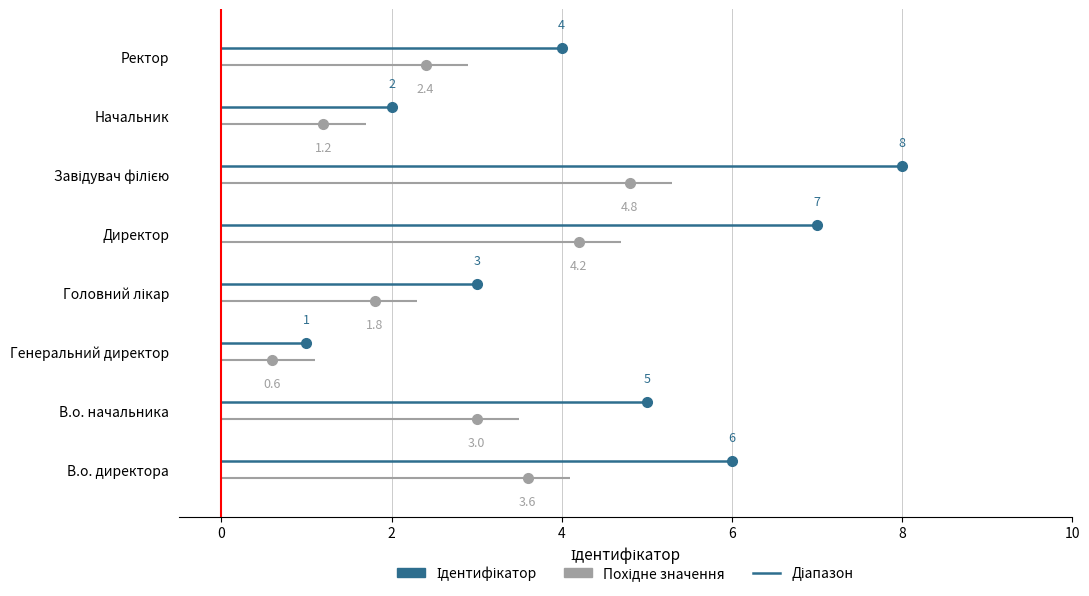

Rank the categories by value from lowest to highest.

Генеральний директор, Начальник, Головний лікар, Ректор, В.о. начальника, В.о. директора, Директор, Завідувач філією